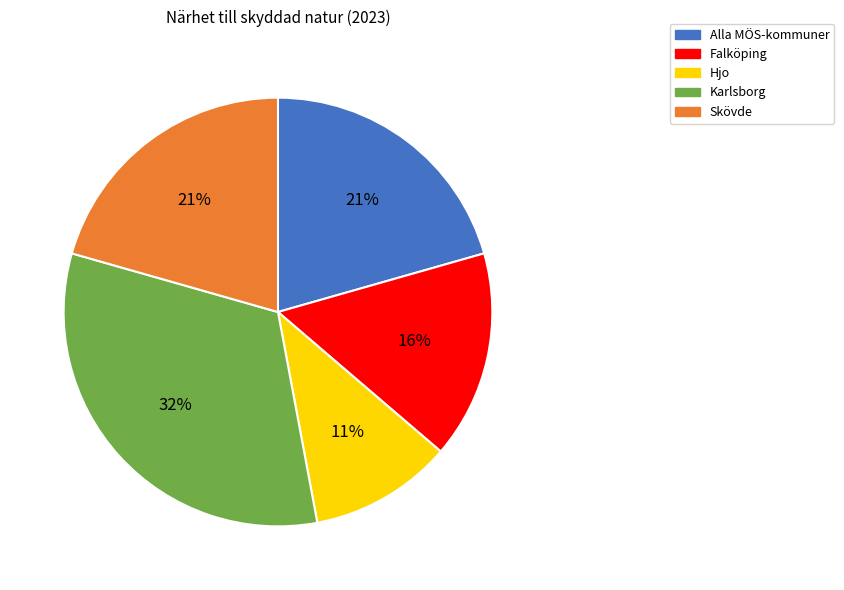

Does any single category account for the majority?

No